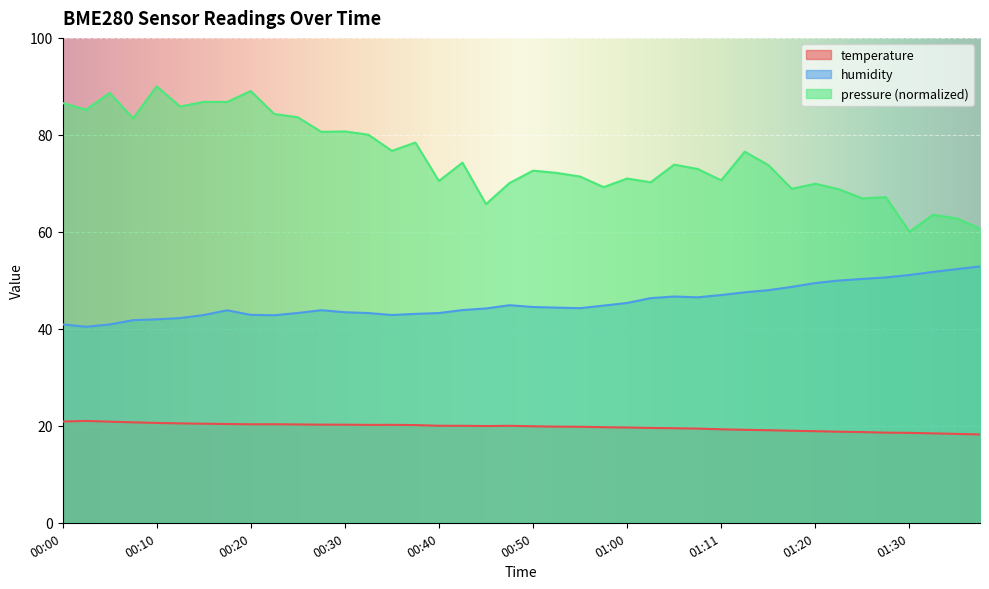

Which category has the lowest value in the temperature series?

01:38